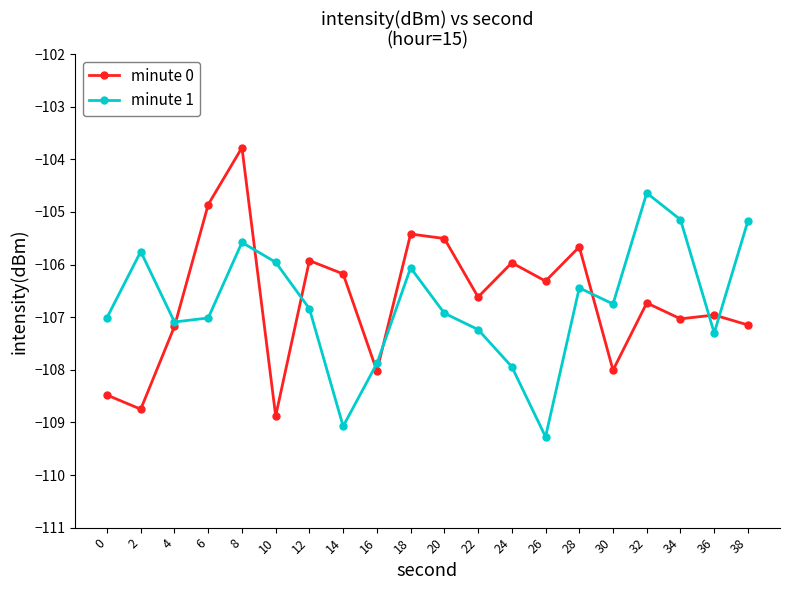

Does the chart display data point markers on the line(s)?

Yes